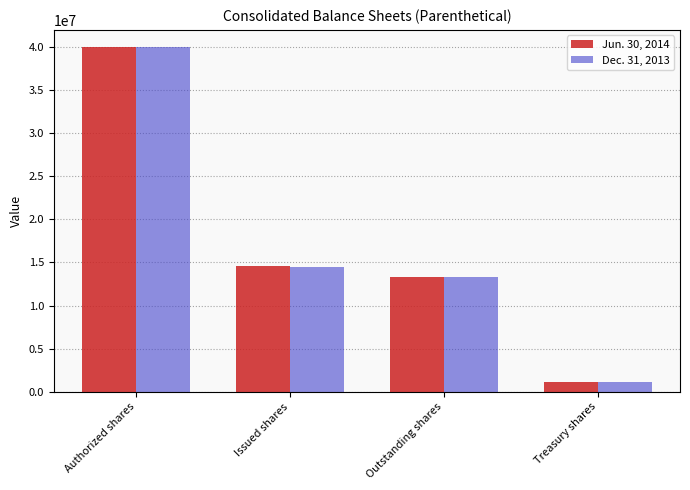

Reading left to right, transcribe all the data shown in this chart.

Jun. 30, 2014: 40000000	14538132	13355272	1182860
Dec. 31, 2013: 40000000	14516113	13343029	1173084